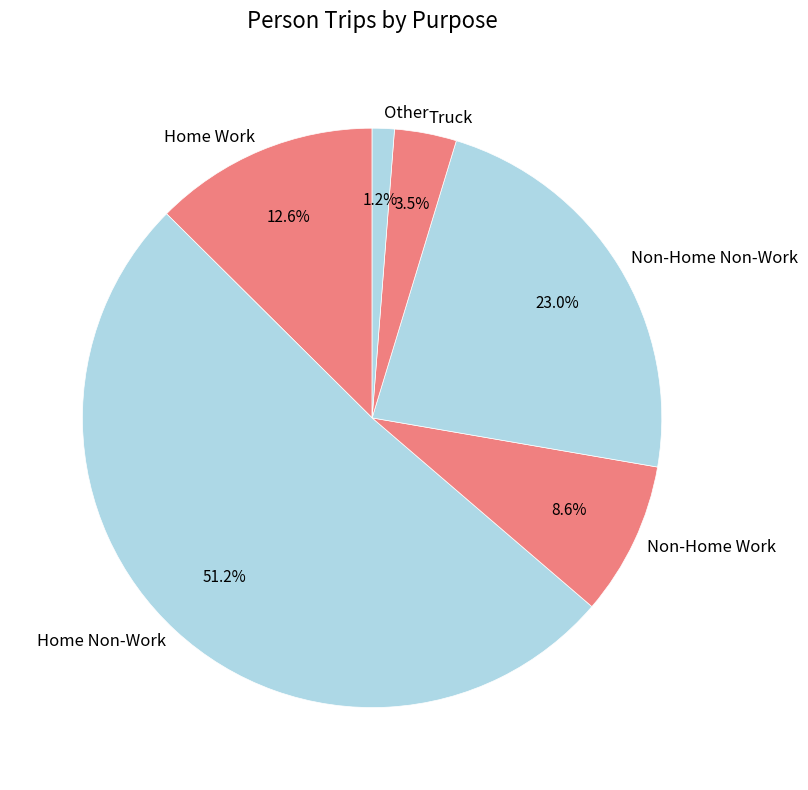

How much of the chart is everything except Non-Home Non-Work?

77.0%